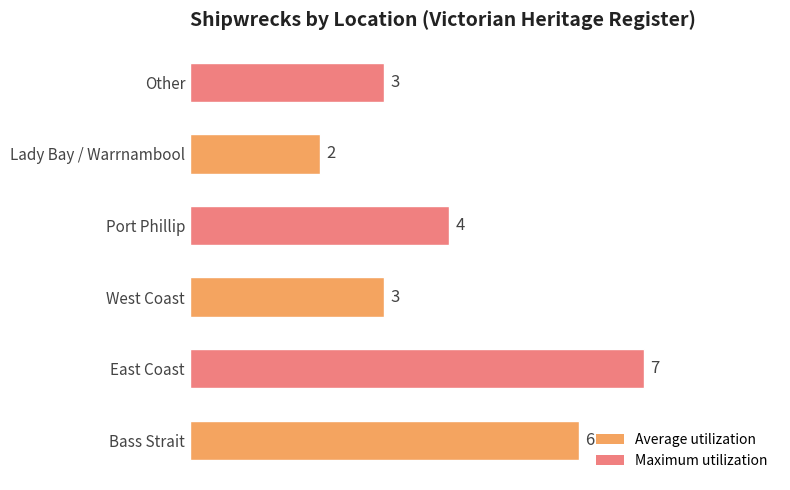

Is it true that the value at Lady Bay / Warrnambool is 1?

False